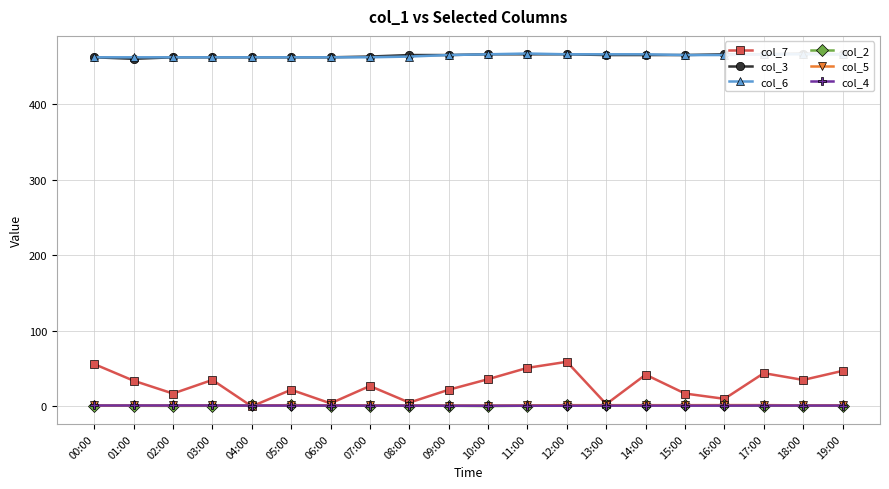

What is the difference between the maximum and second lowest values in the col_7 series?

56.0